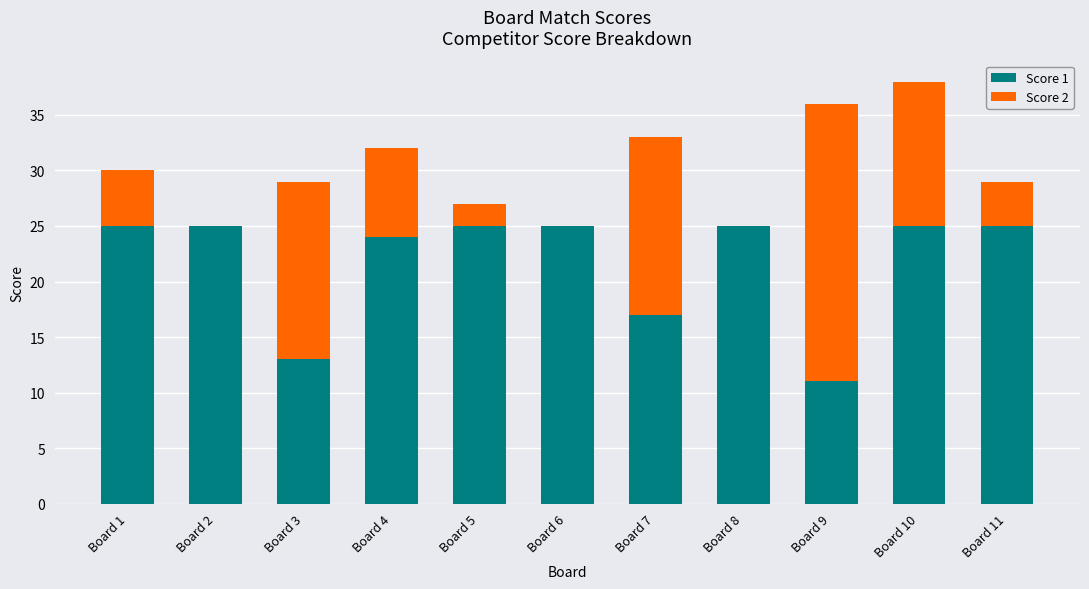

What is the average value of the Score 1 series?

22